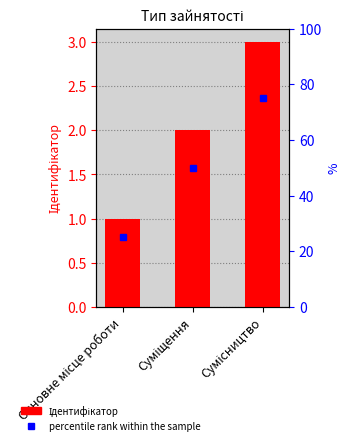

How many values are between 1 and 3?

3